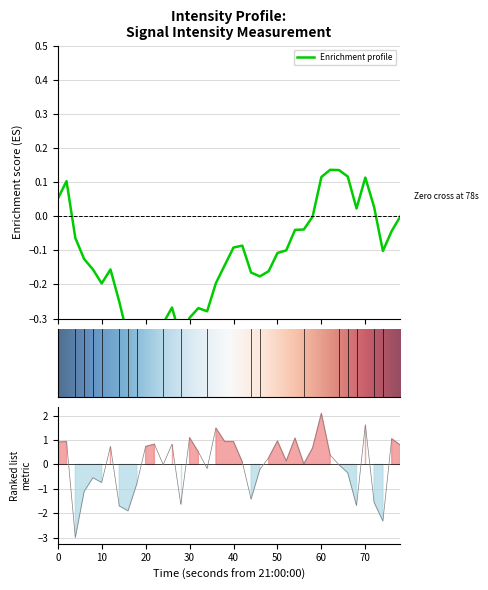

Is this an area chart (filled region under the line)?

No